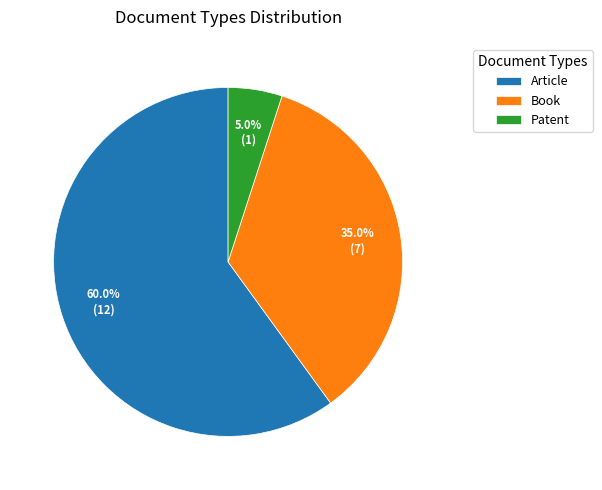

To the nearest percent, what is the difference between the largest and smallest slice percentages?

55%